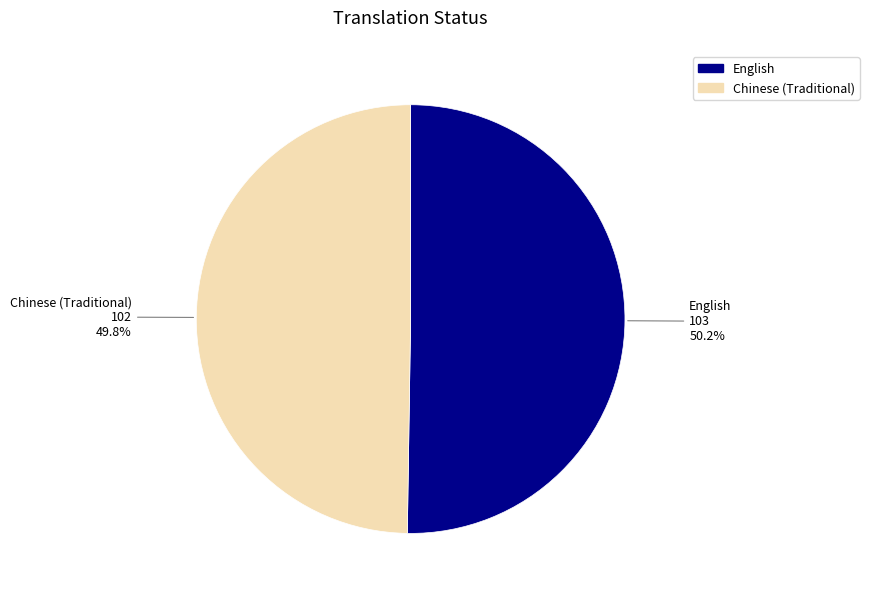

How many segments does this pie chart have?

2